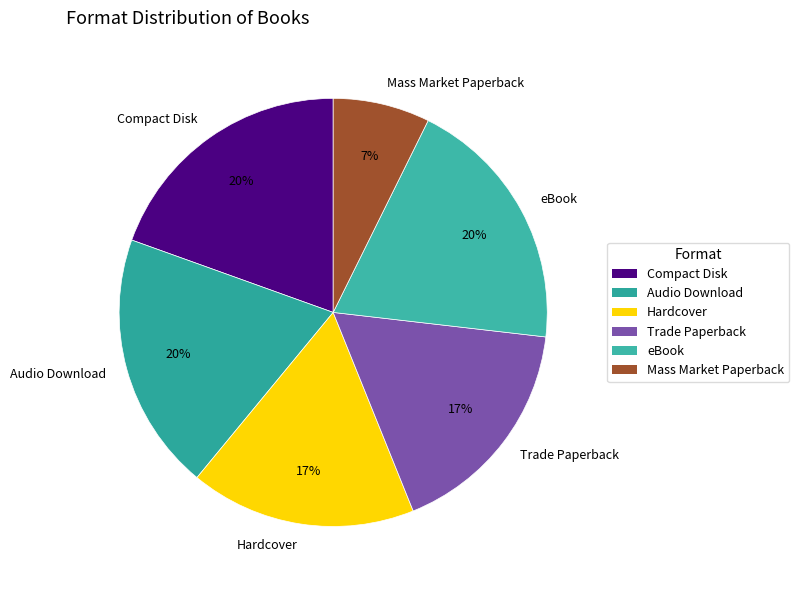

Which slice is the smallest?

Mass Market Paperback